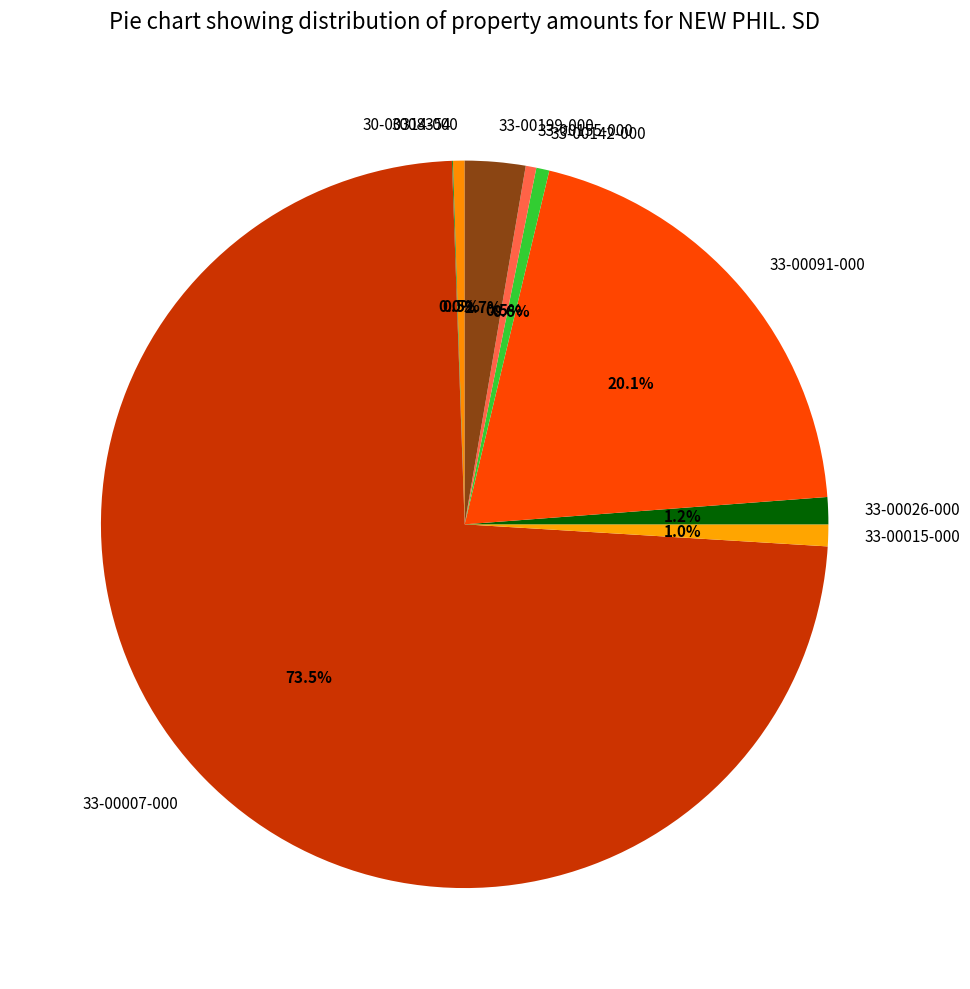

To the nearest percent, what is the difference between the largest and smallest slice percentages?

73%